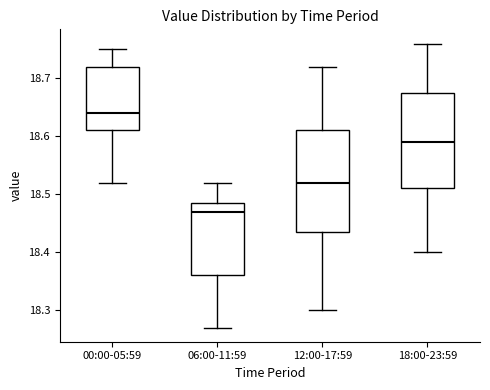

Reading left to right, transcribe this box plot: for each box, give where its median line is, the range the box spans, and where its two whiskers end, as read against the y-axis. The values are not printed on the chart, so give them approximately, as read against the axis.

00:00-05:59: median 18.64, box 18.61 to 18.72, whiskers 18.52 to 18.75
06:00-11:59: median 18.47, box 18.36 to 18.49, whiskers 18.27 to 18.52
12:00-17:59: median 18.52, box 18.44 to 18.61, whiskers 18.30 to 18.72
18:00-23:59: median 18.59, box 18.51 to 18.68, whiskers 18.40 to 18.76